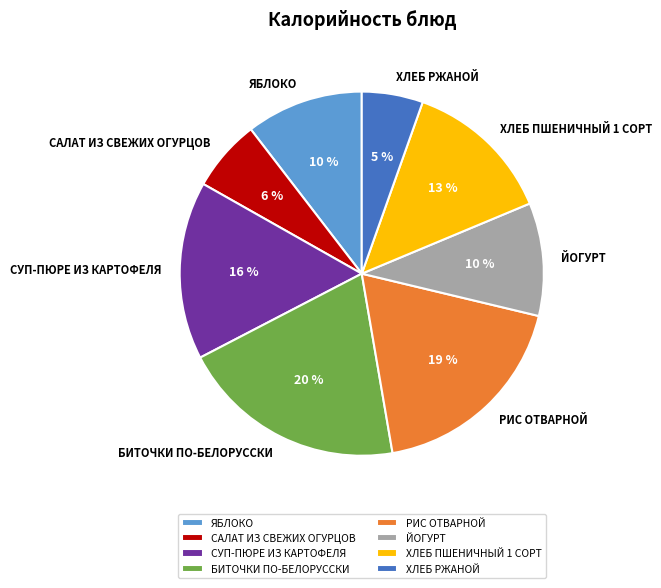

Which category has the biggest portion of the pie?

БИТОЧКИ ПО-БЕЛОРУССКИ